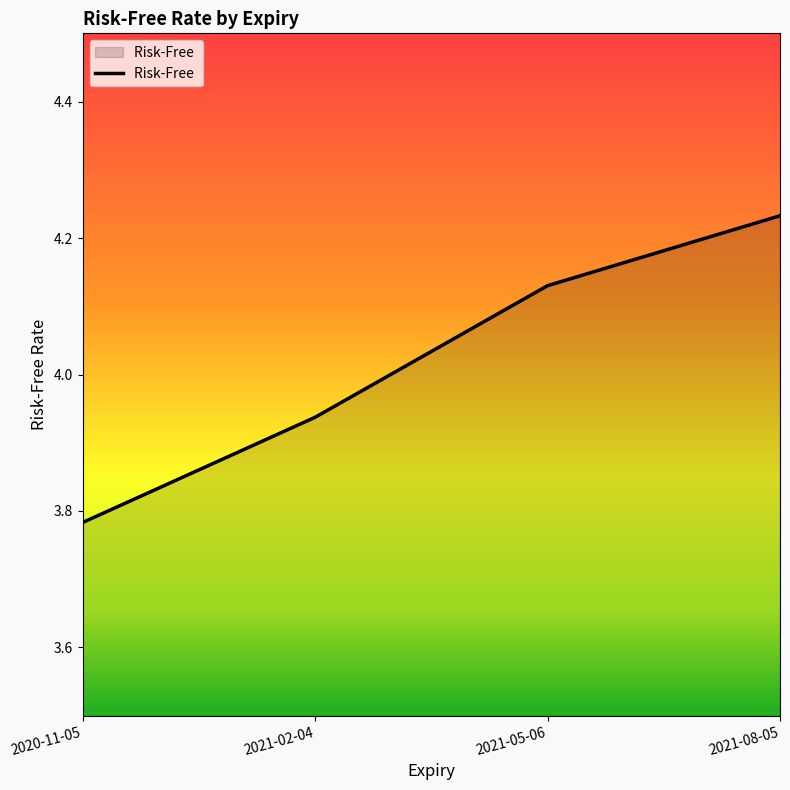

Is it true that the value at 2021-05-06 is 2.5?

False